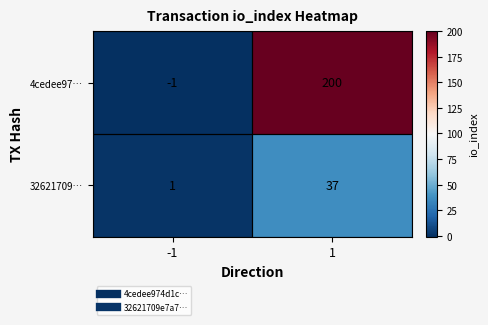

Which label corresponds to the largest value in the chart?

1